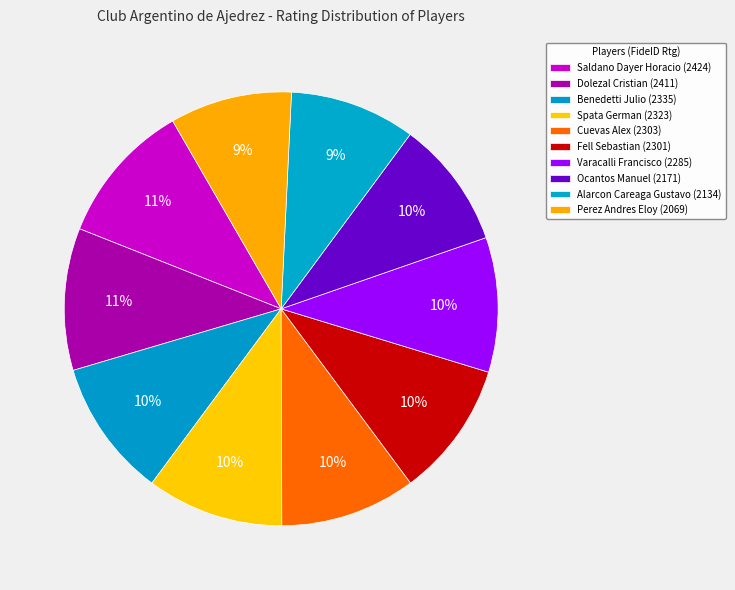

True or false: Varacalli Francisco accounts for 10% of the total.

True